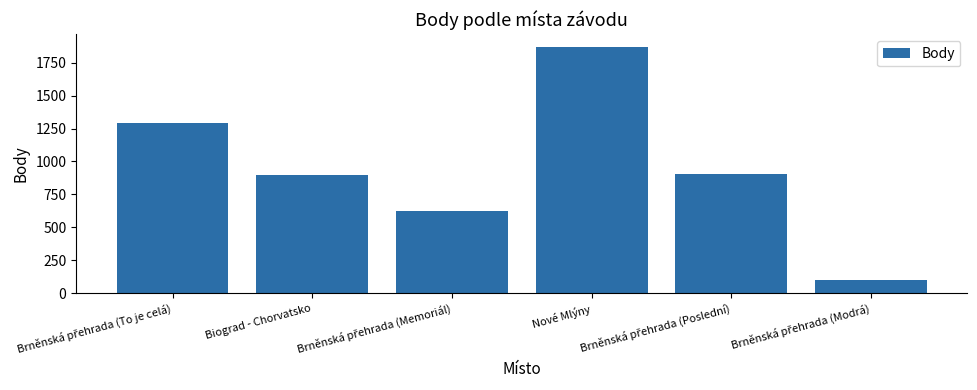

What is the value of the 6th bar from the left?

101